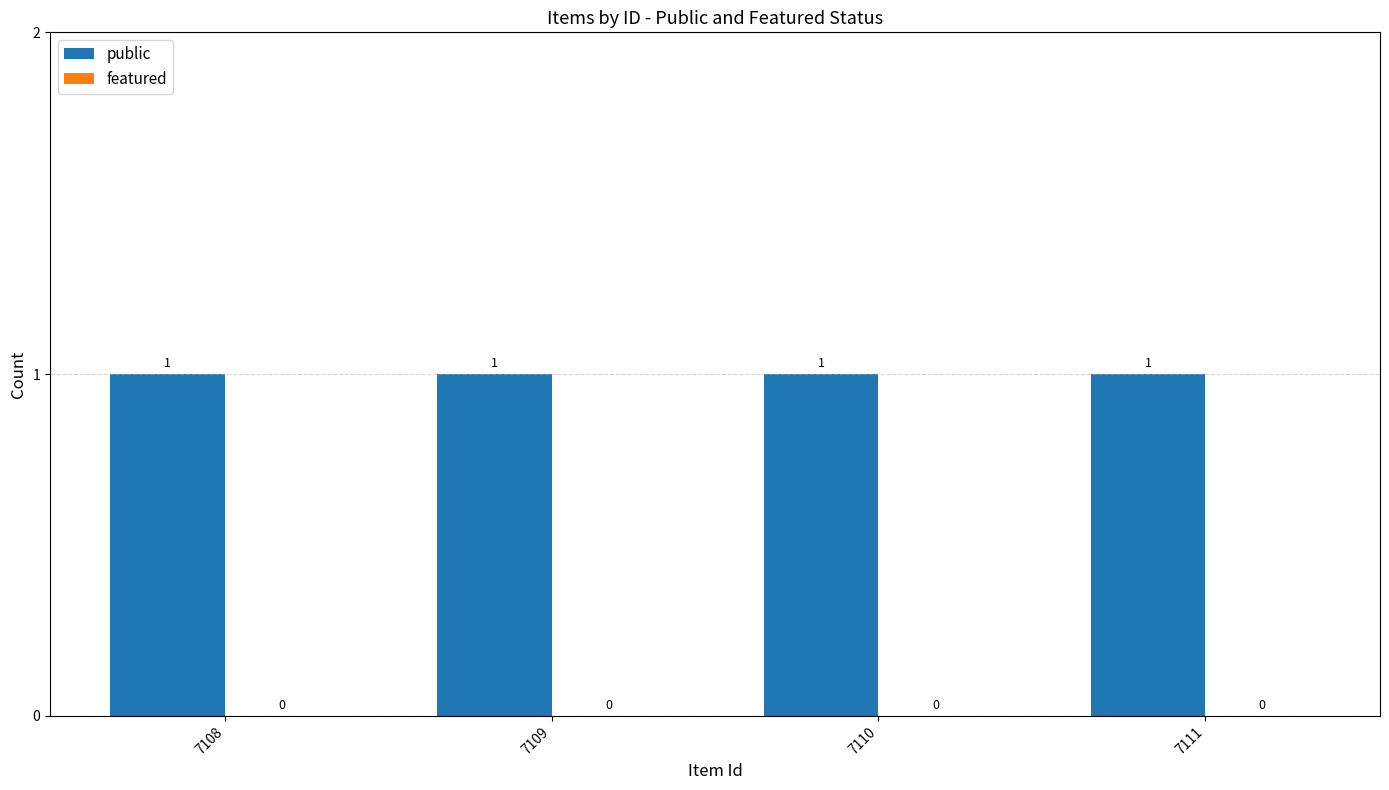

What is the difference between the highest and lowest values at 7109?

1